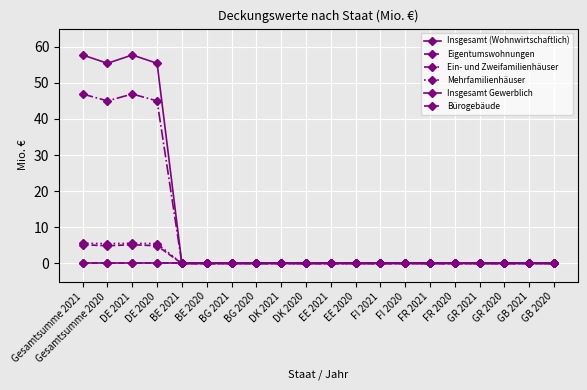

Is this an area chart (filled region under the line)?

No